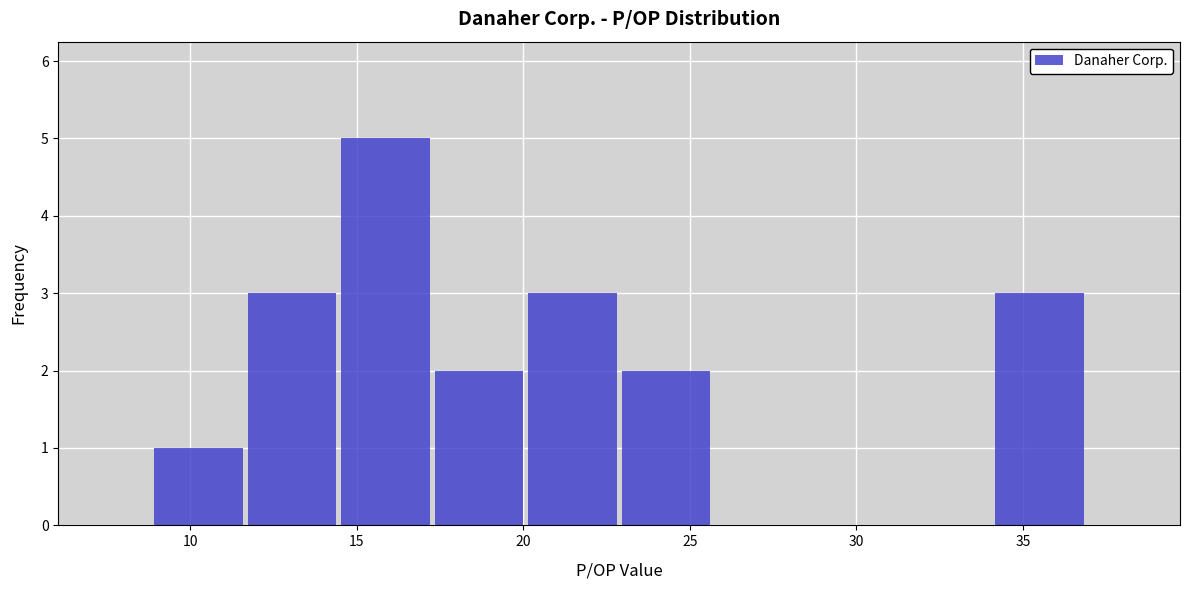

Which range on the x-axis has the tallest bar?

14.5 to 17.5